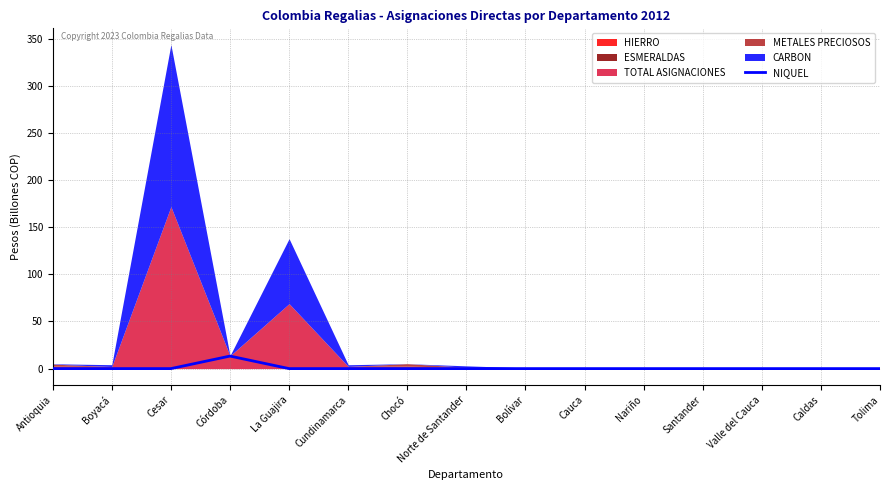

At which category does the data reach its first local peak?

Córdoba